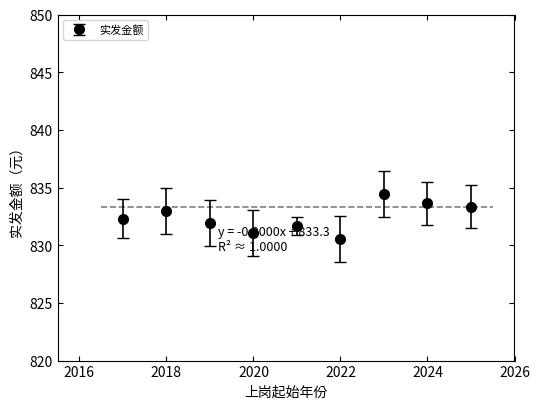

What is the smallest value displayed?

830.5